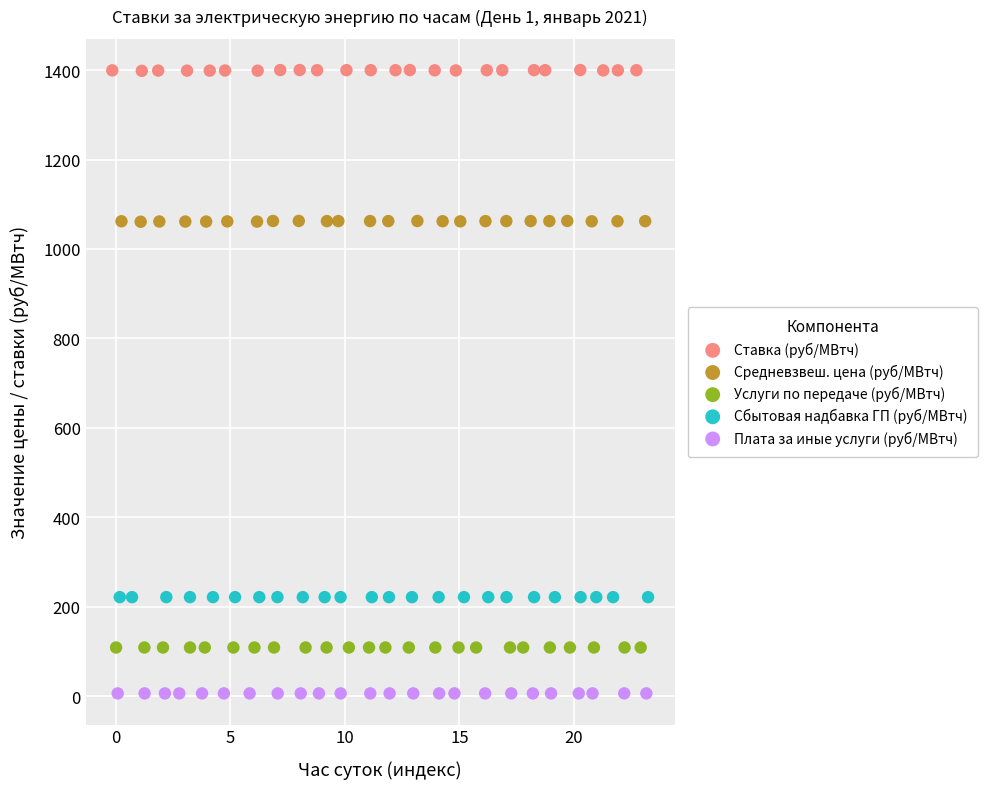

Which series contains the highest Y value?

Ставка (руб/МВтч)